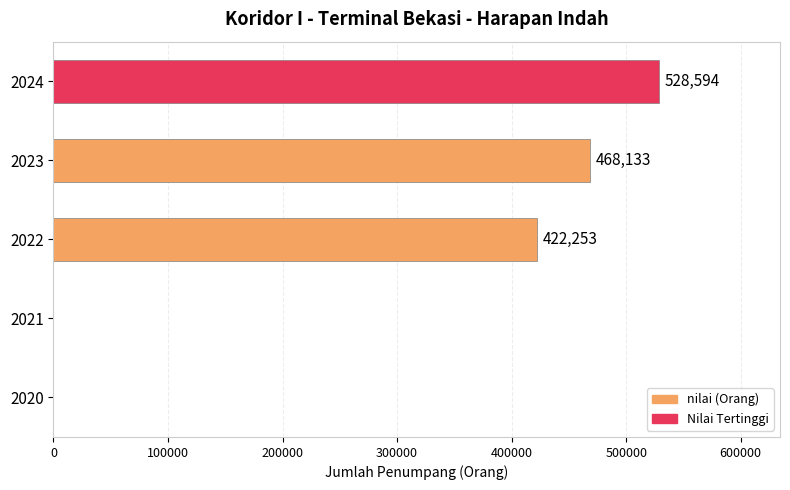

What is the average value?

283796